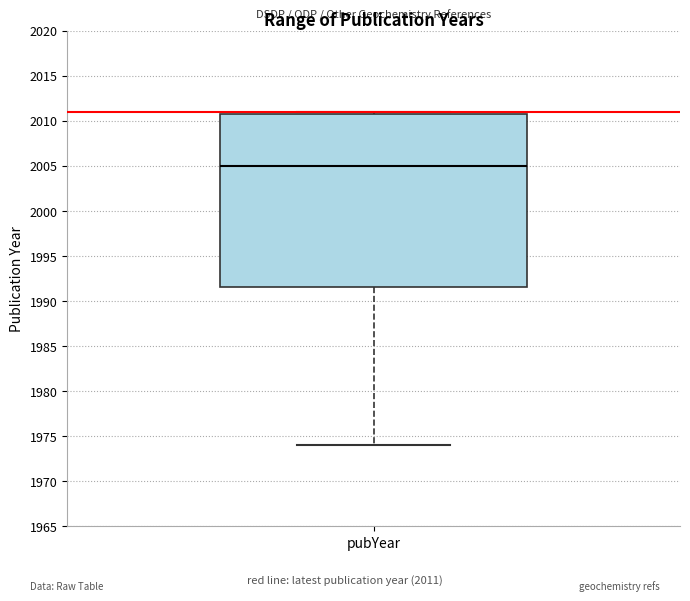

Where does the median line of the box for pubYear sit on the y-axis? The values are not printed on the chart, so give them approximately, as read against the axis.

2005.0